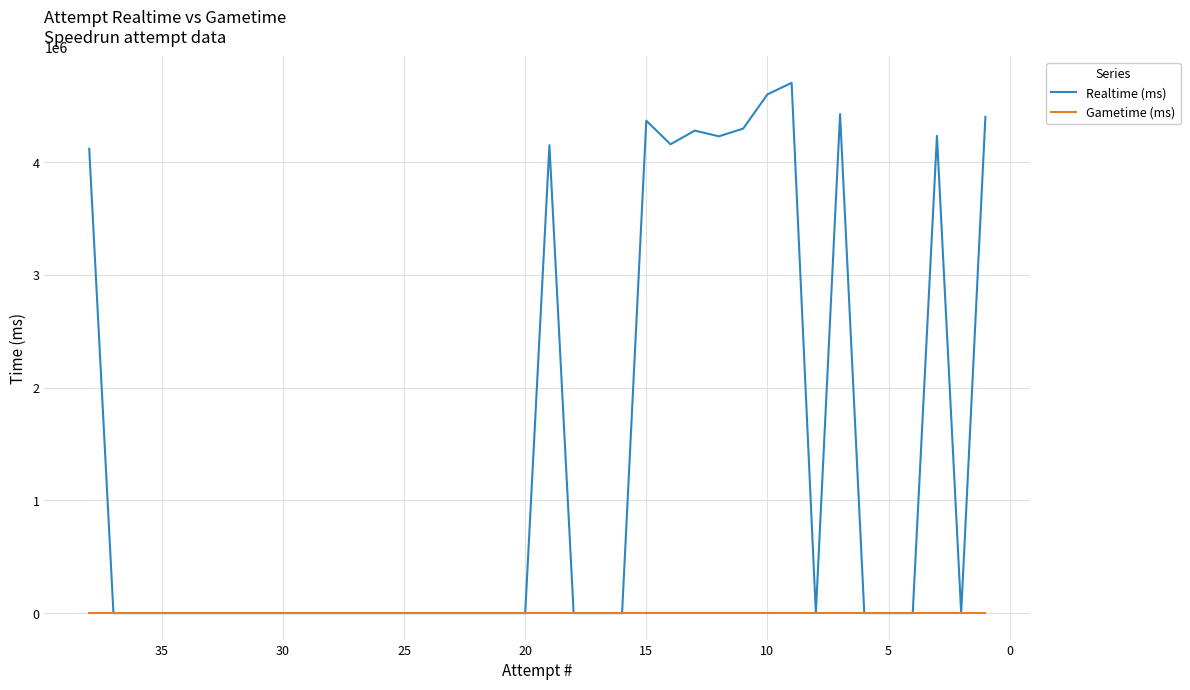

True or false: Gametime (ms) and Realtime (ms) intersect in this chart.

False